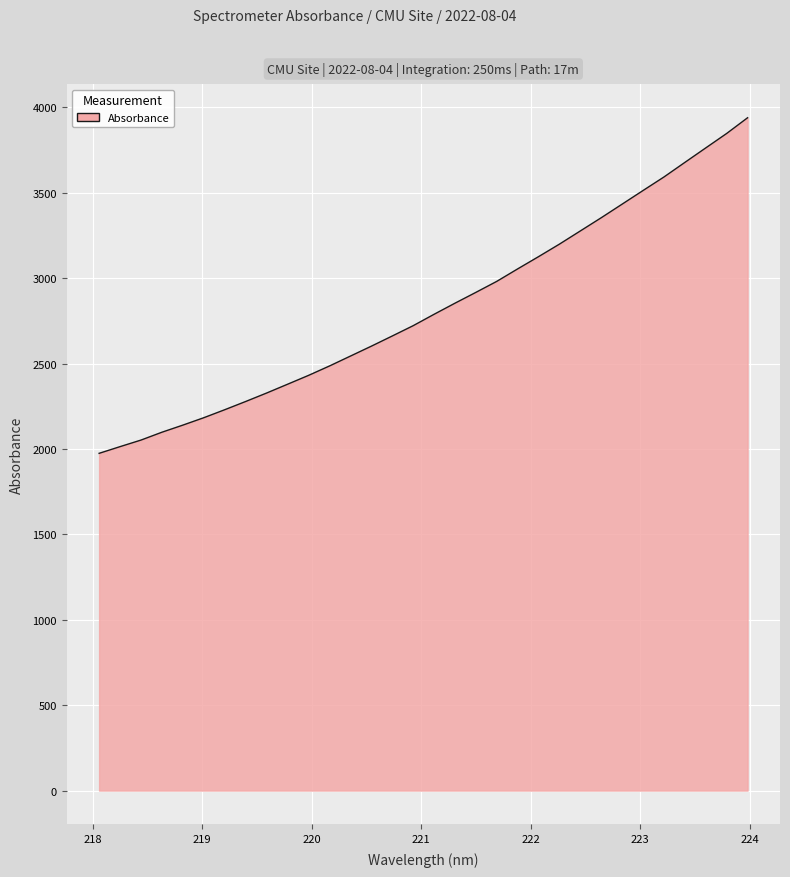

What is the difference between the maximum and minimum values?

1964.8